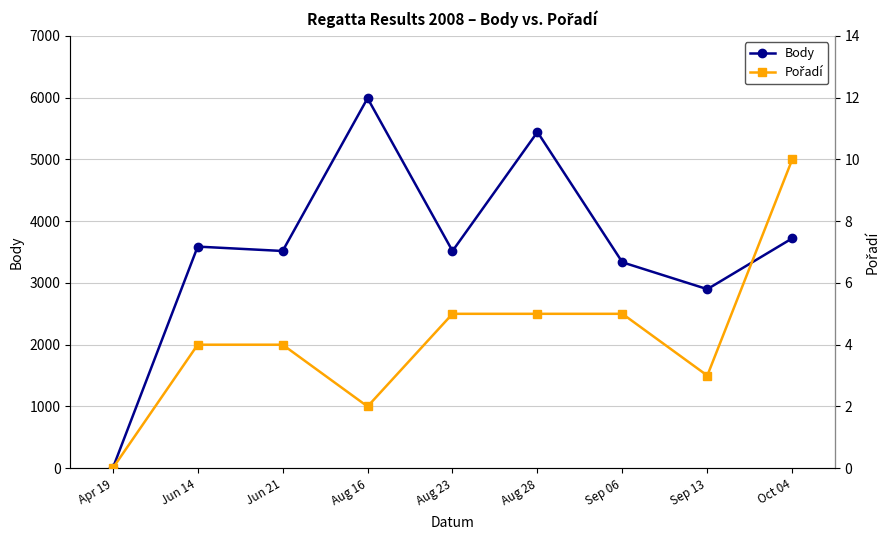

What is the difference between the maximum and minimum values in the Pořadí series?

10